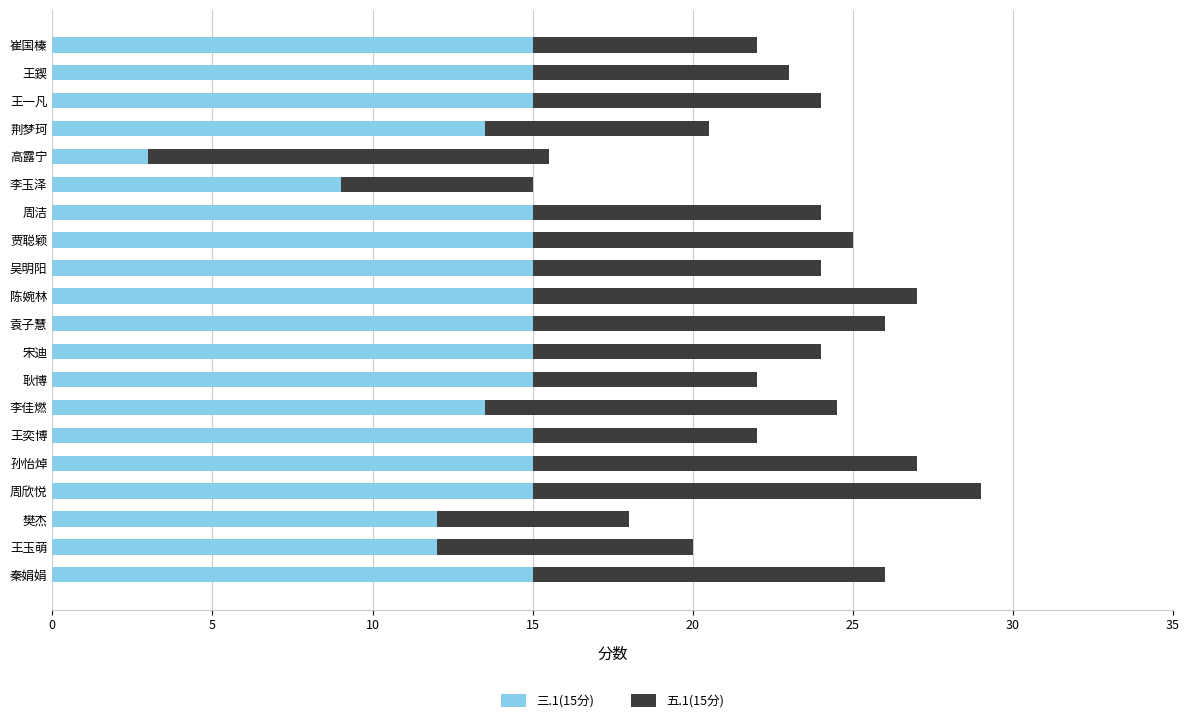

At which category is the sum across all series the highest?

周欣悦